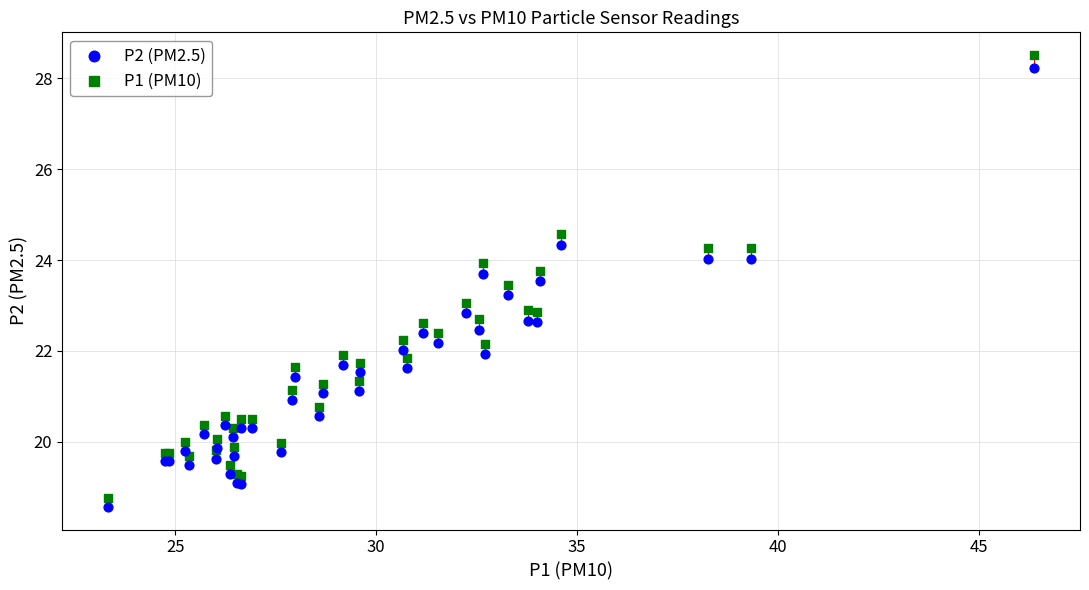

What is the X range (max minus min) for the scatter plot?

23.0